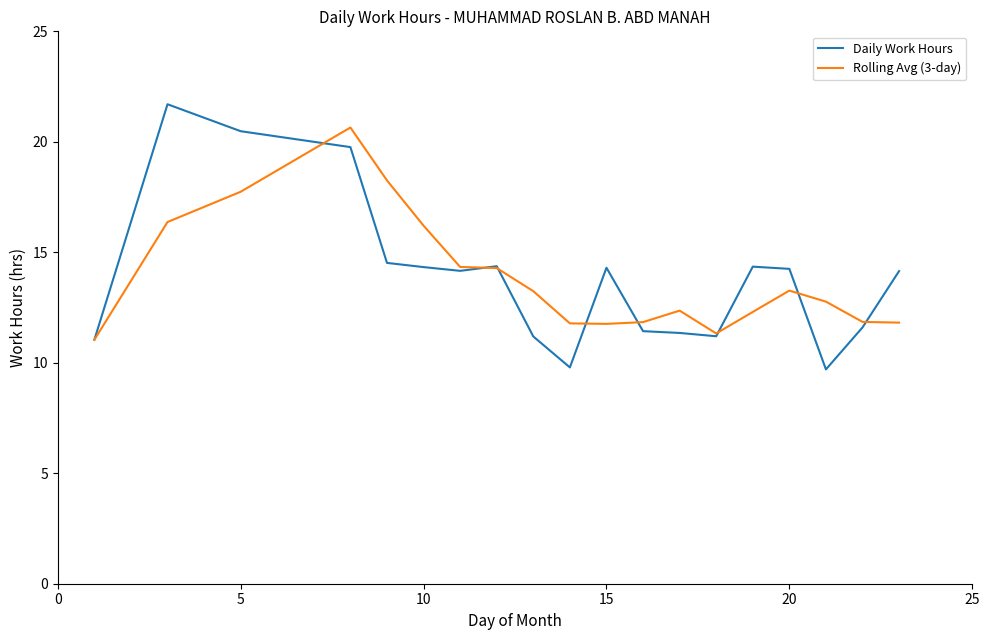

What is the minimum value shown in the chart?

9.7